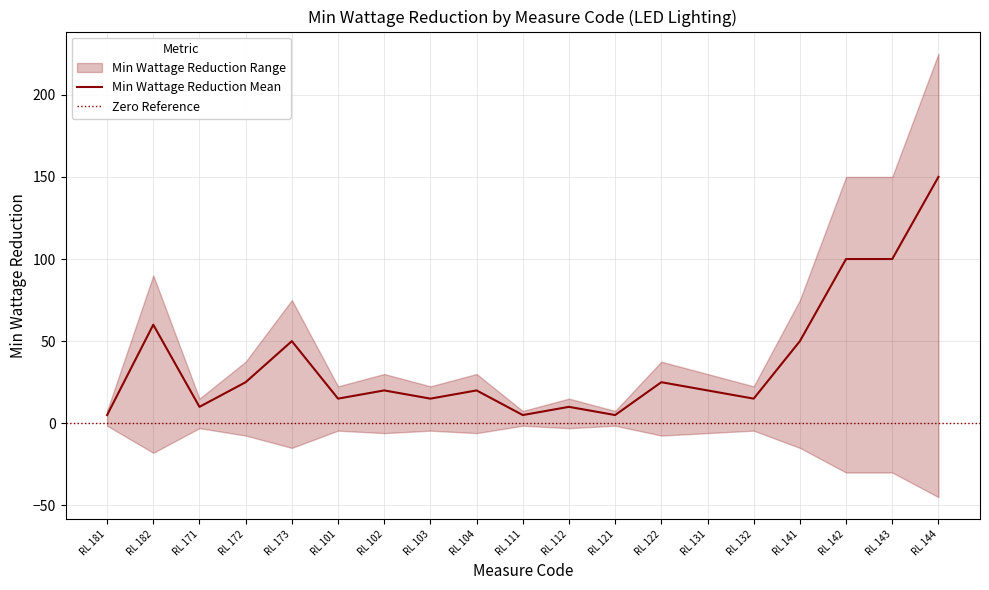

Which series has the largest range (max minus min)?

Min Wattage Reduction